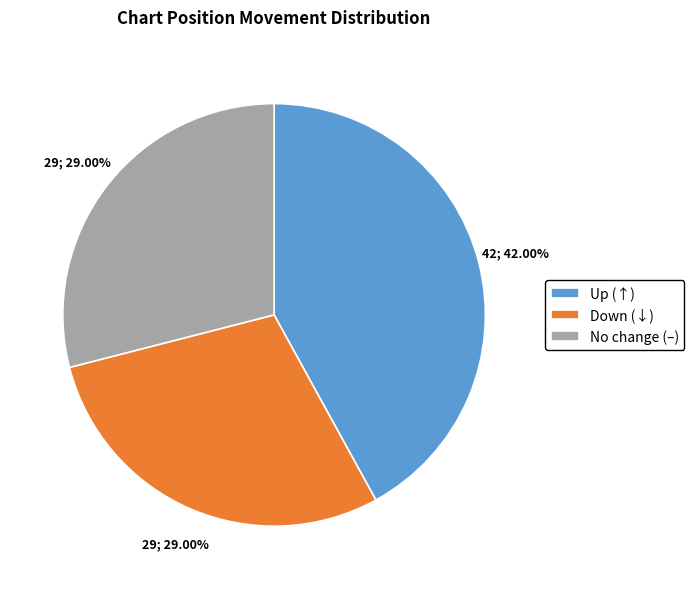

How many slices are in this pie chart?

3